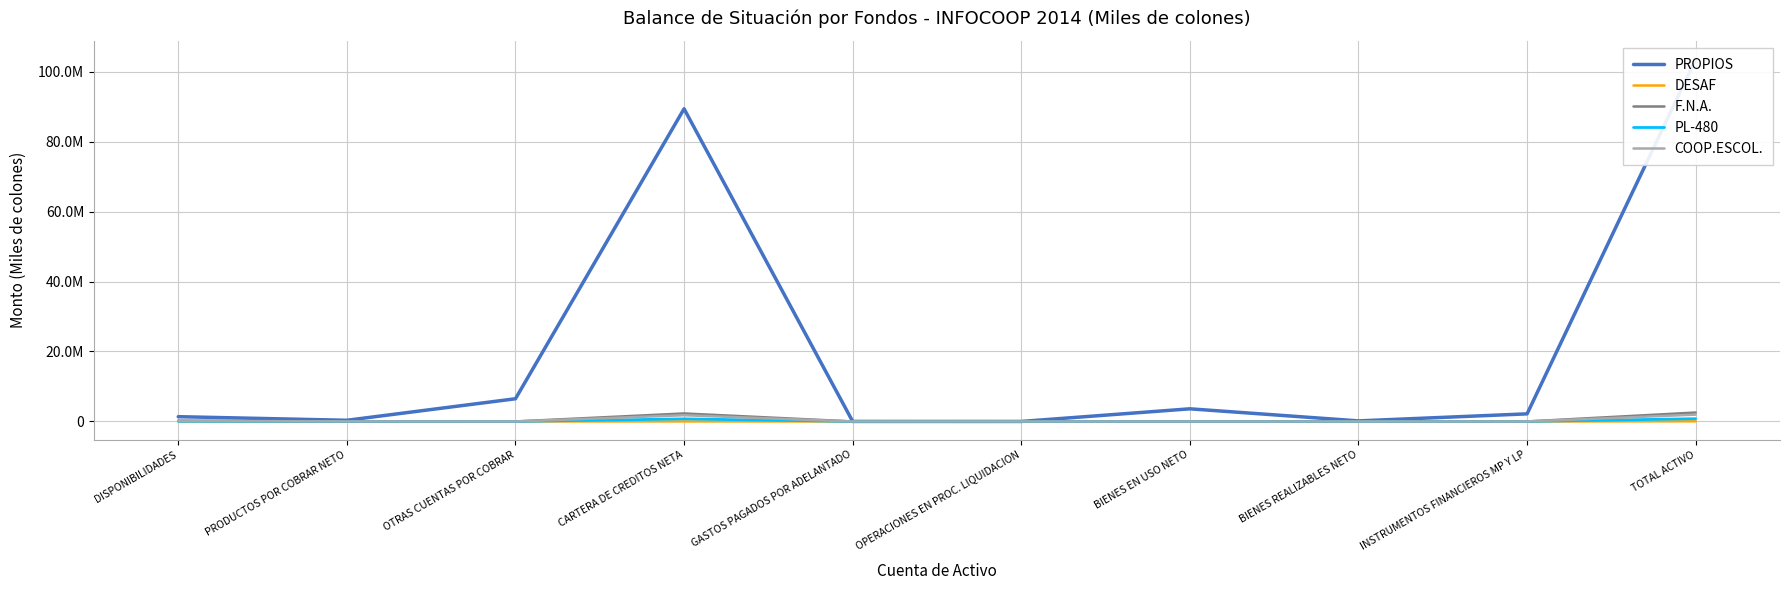

What is the sum of all PL-480 values?

1580834